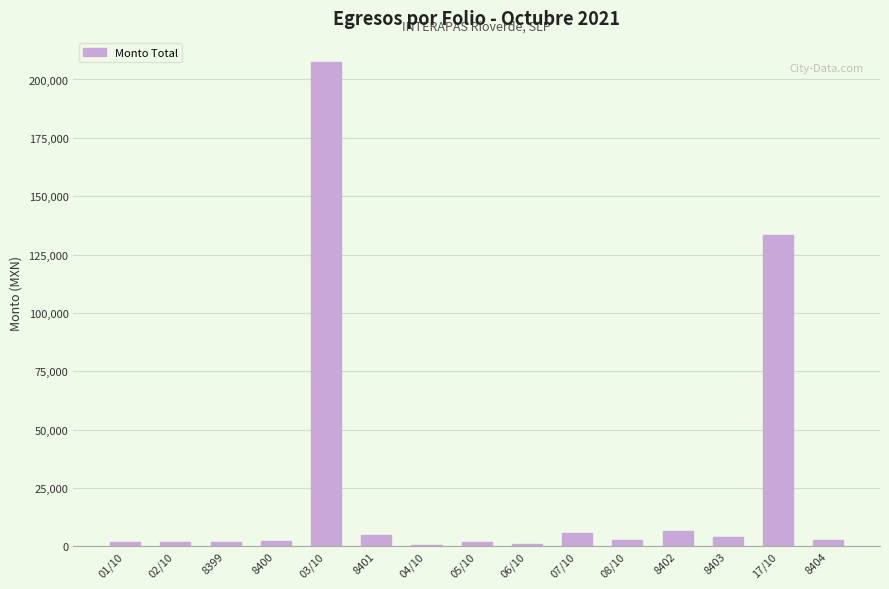

Count the number of categories in the chart.

15